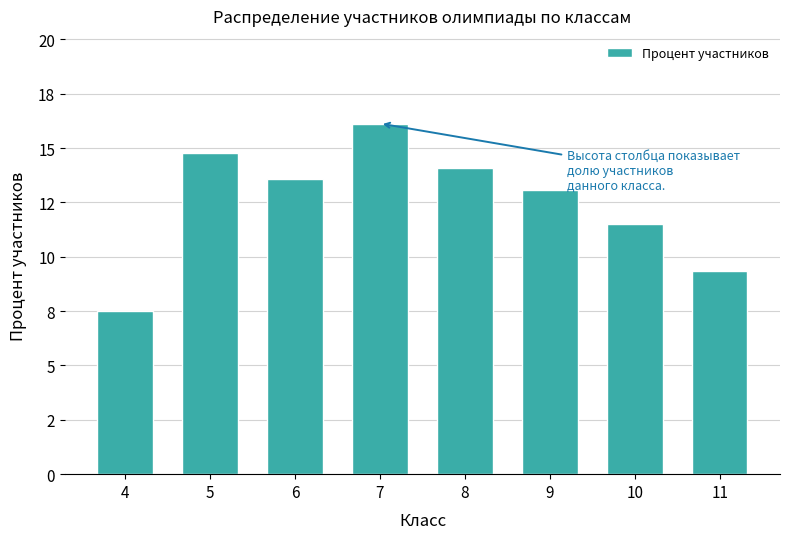

Are the bars horizontal?

No